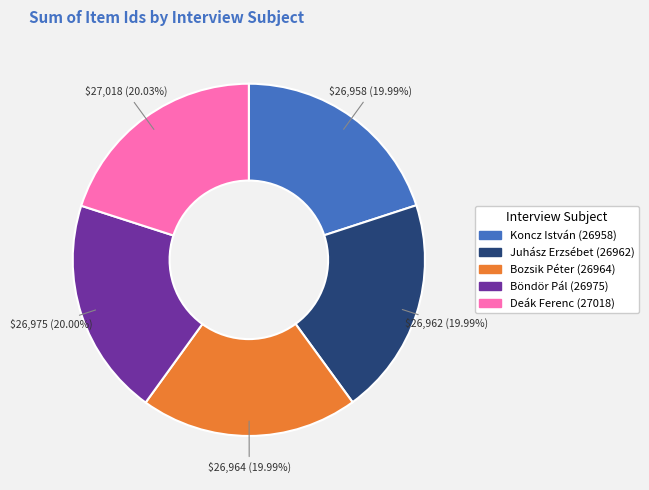

The Koncz István (26958) slice represents 34% of the pie. True or false?

False